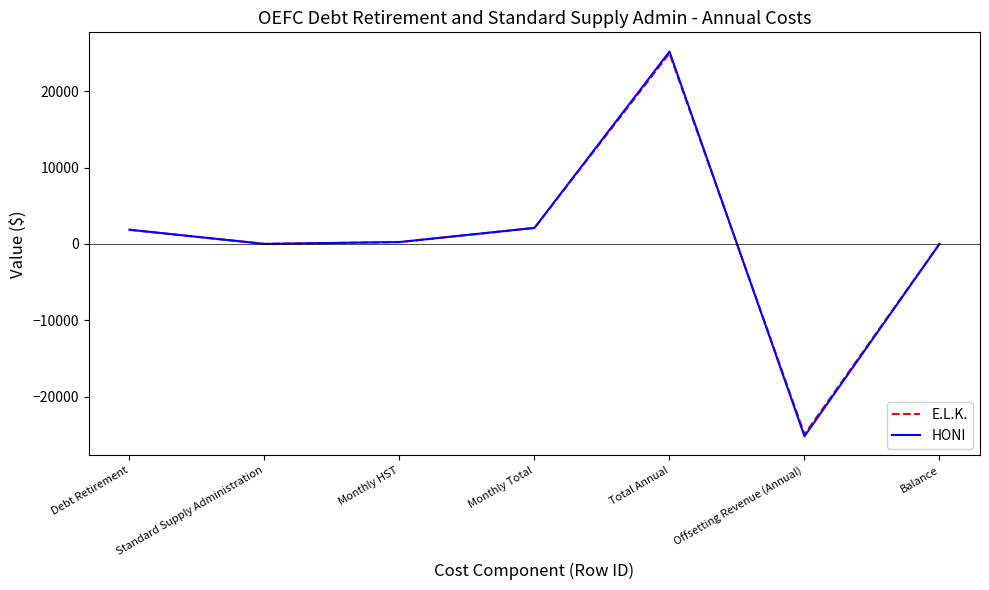

At which label does E.L.K. first exceed 239?

Debt Retirement